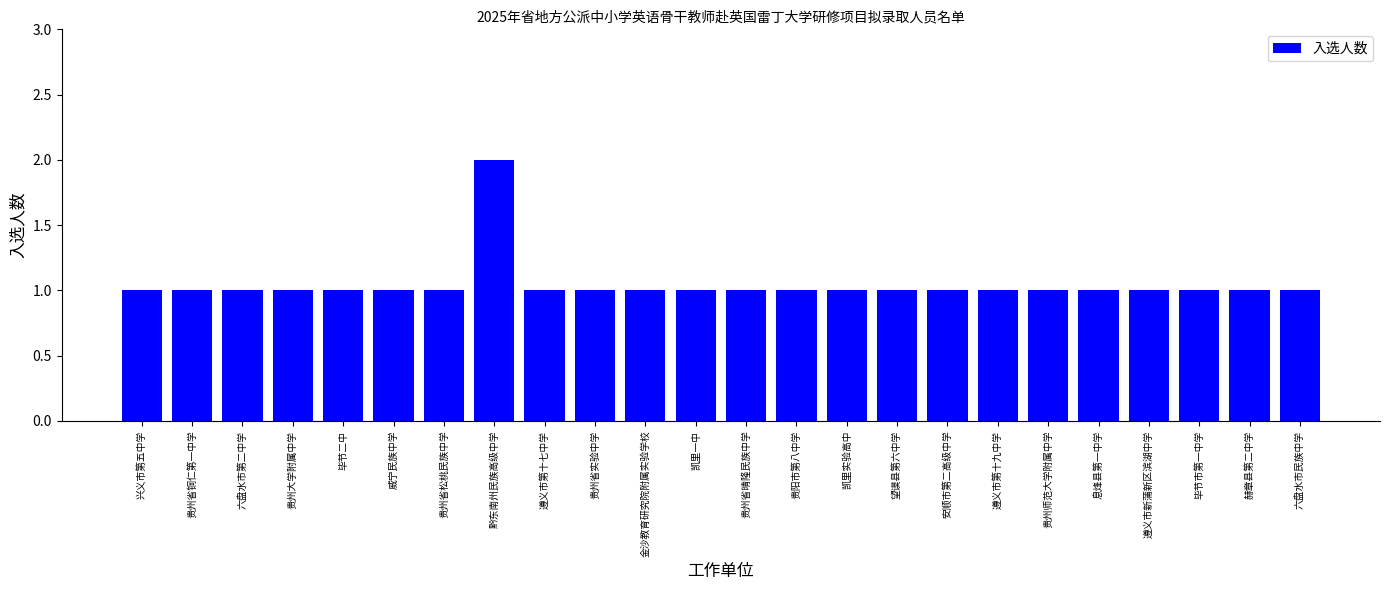

How many values are between 1 and 2?

24